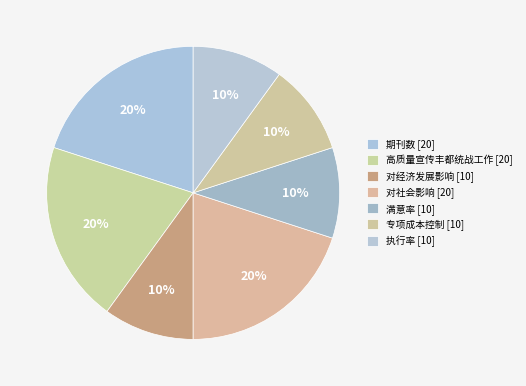

Count the number of slices in the pie.

7